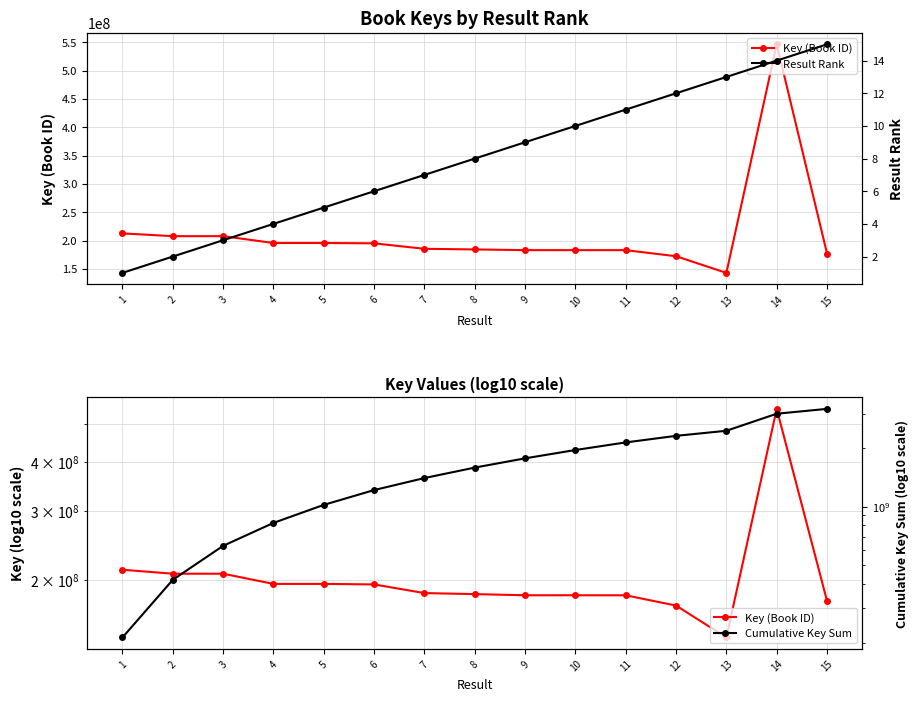

True or false: Cumulative Key Sum and Result Rank cross at least once.

False